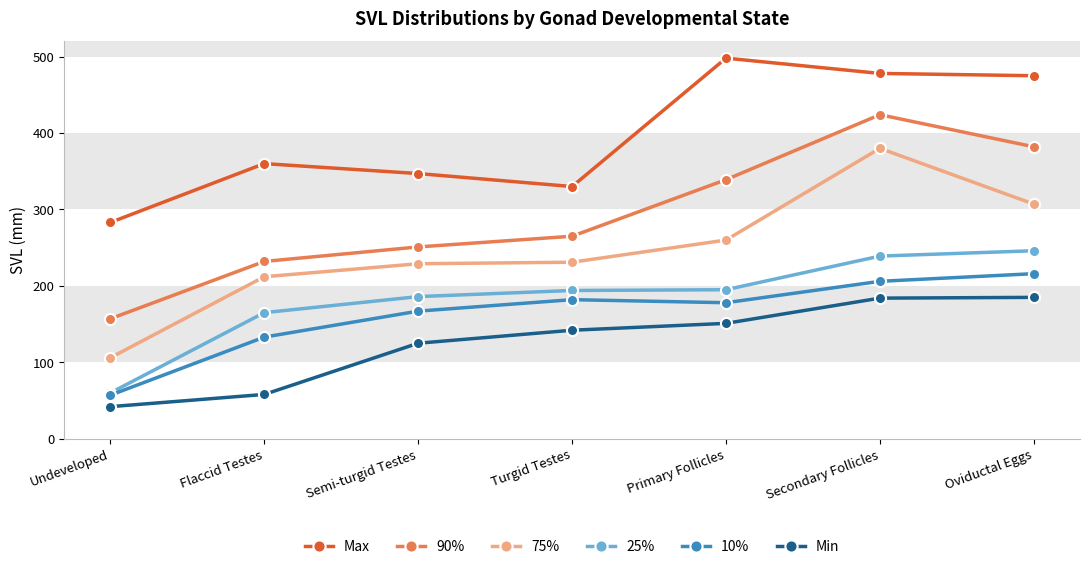

What is the difference between the maximum and minimum values in the Min series?

143